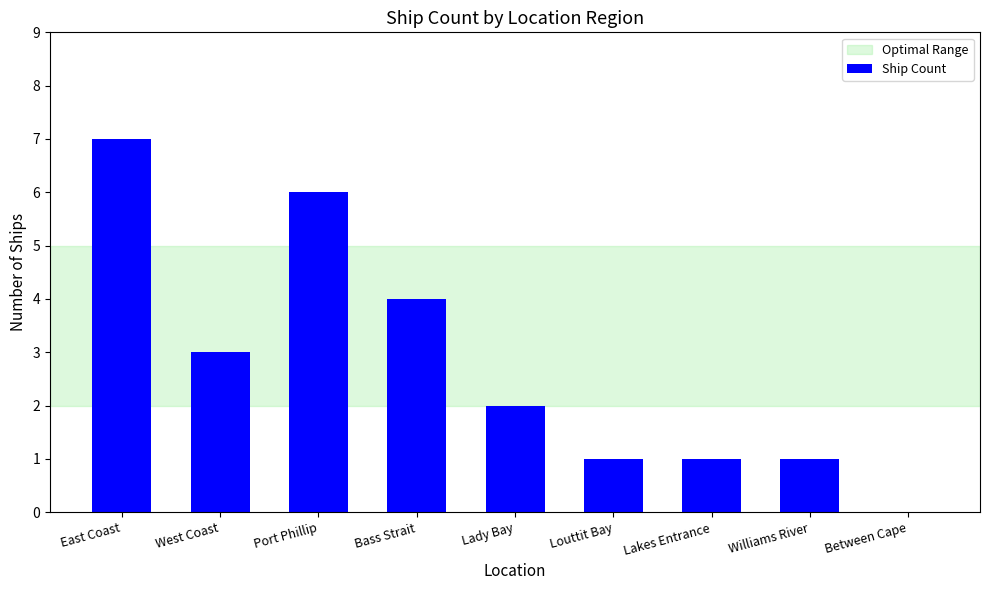

What is the ratio of the value at West Coast to the value at Lakes Entrance?

3.0